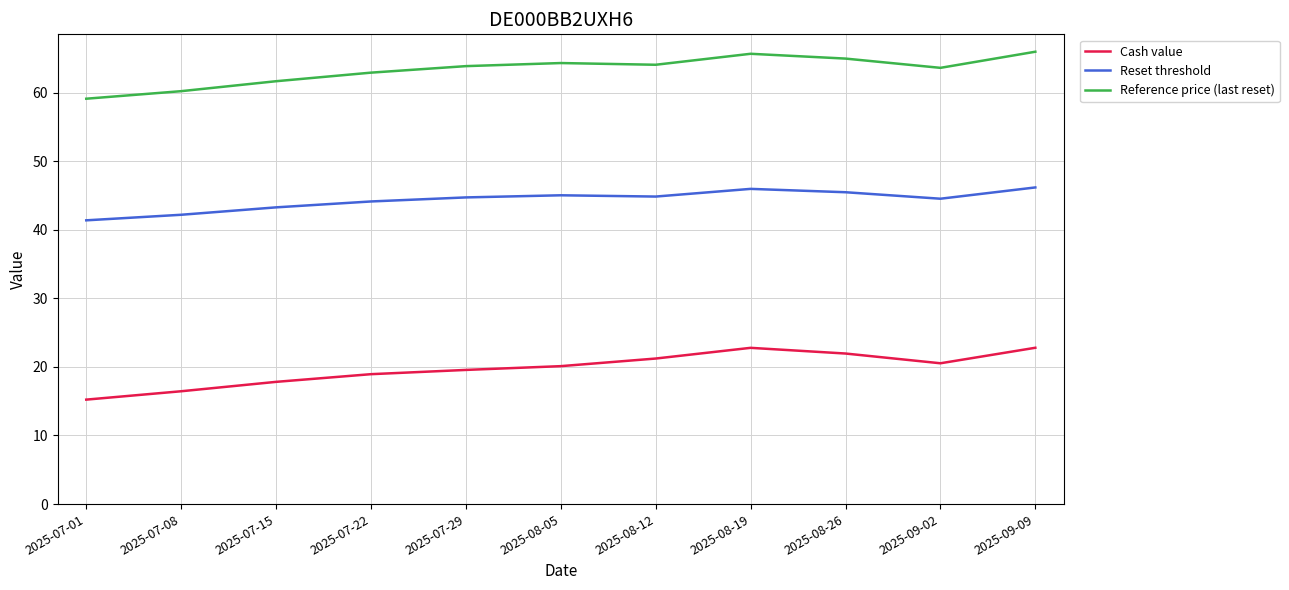

What position from the right is 2025-09-02?

2